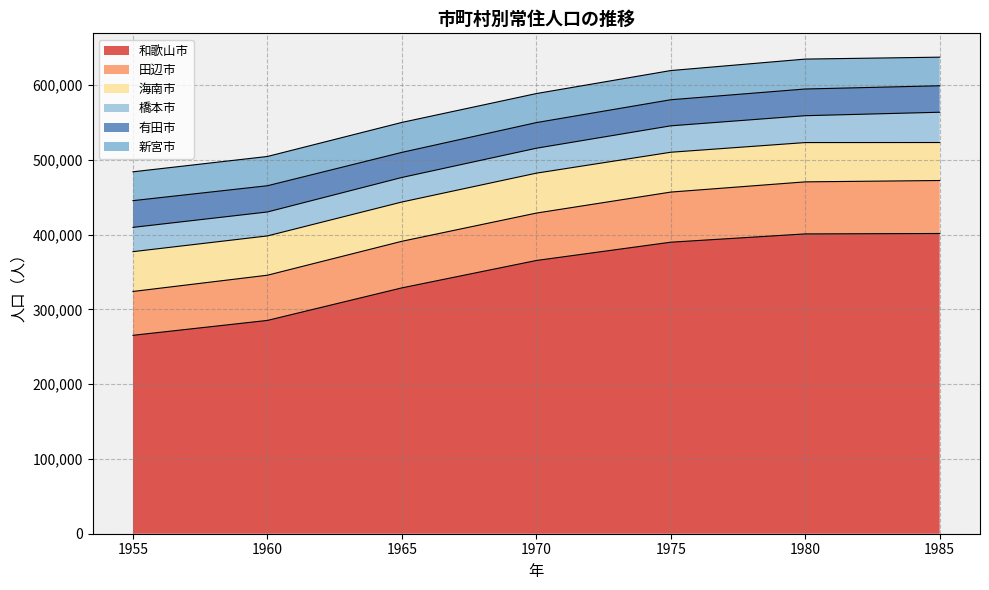

How many data points in 田辺市 are above 63368?

3